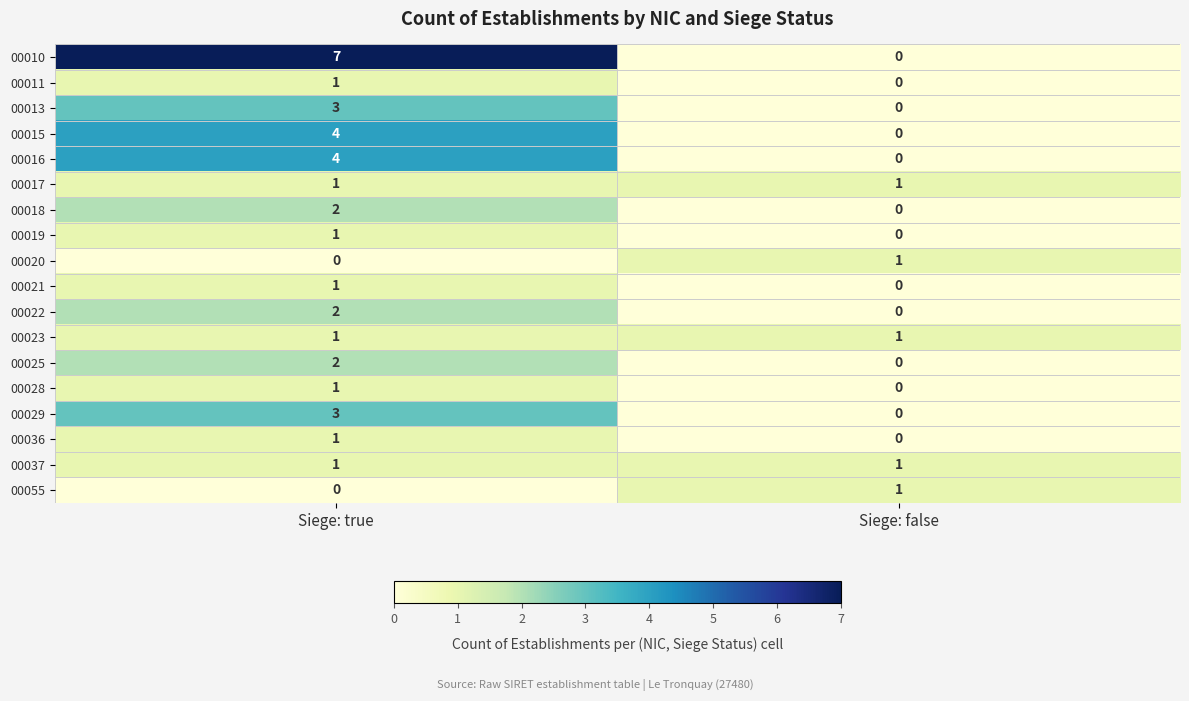

The 00023 series shows 0 at Siege: false. True or false?

False